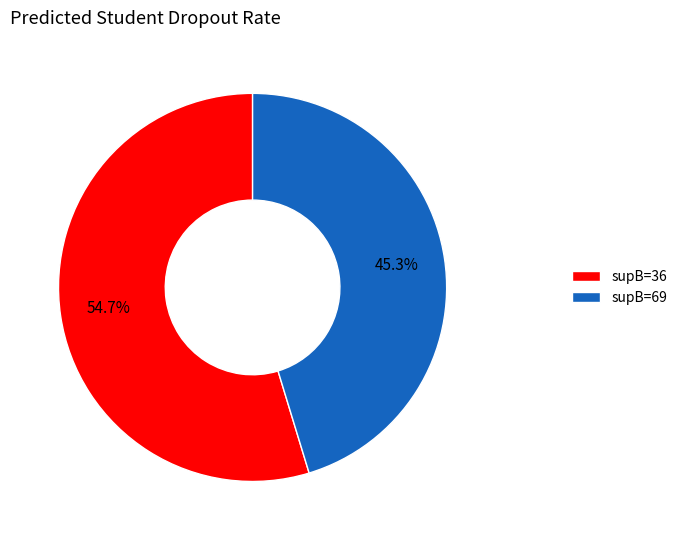

What percentage is NOT represented by supB=69?

54.7%